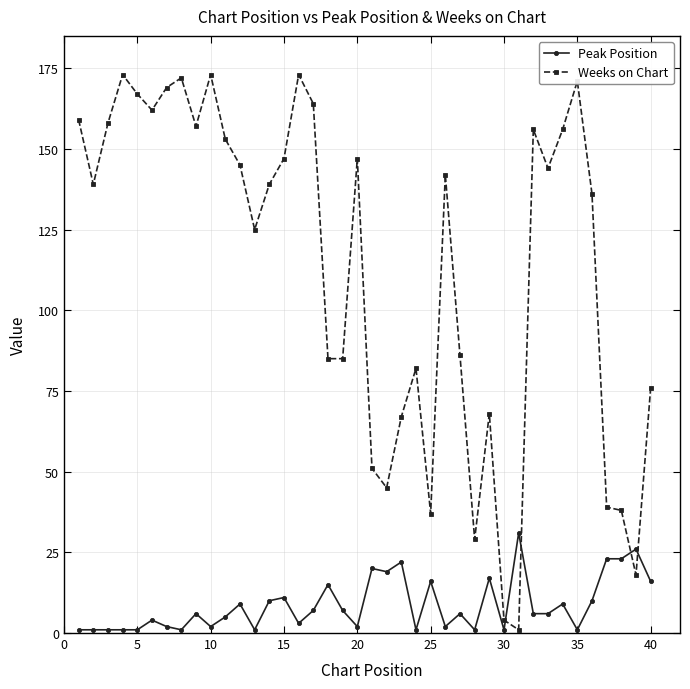

Reading left to right, what are all the values shown in this chart?

Peak Position: 1	1	1	1	1	4	2	1	6	2	5	9	1	10	11	3	7	15	7	2	20	19	22	1	16	2	6	1	17	1	31	6	6	9	1	10	23	23	26	16
Weeks on Chart: 159	139	158	173	167	162	169	172	157	173	153	145	125	139	147	173	164	85	85	147	51	45	67	82	37	142	86	29	68	4	1	156	144	156	171	136	39	38	18	76